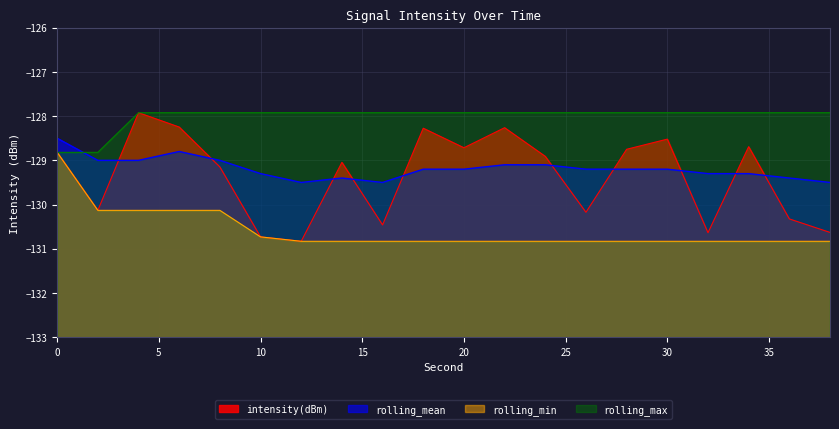

What is the value of the intensity(dBm) point at the 5th from the left?

-129.1